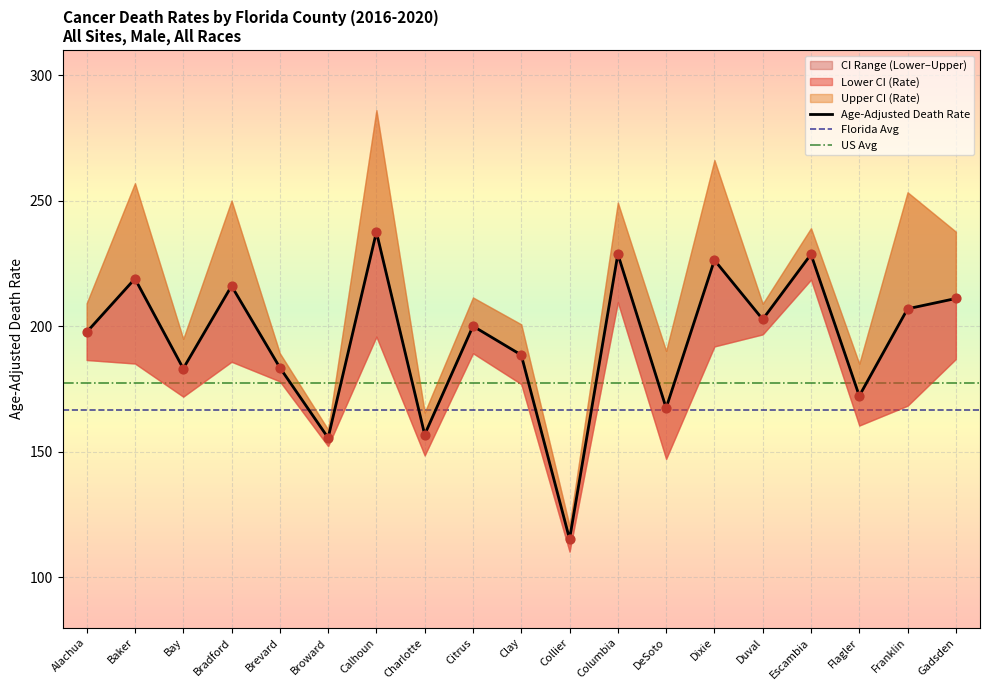

Which series reaches the minimum Y coordinate?

Lower CI (Rate)